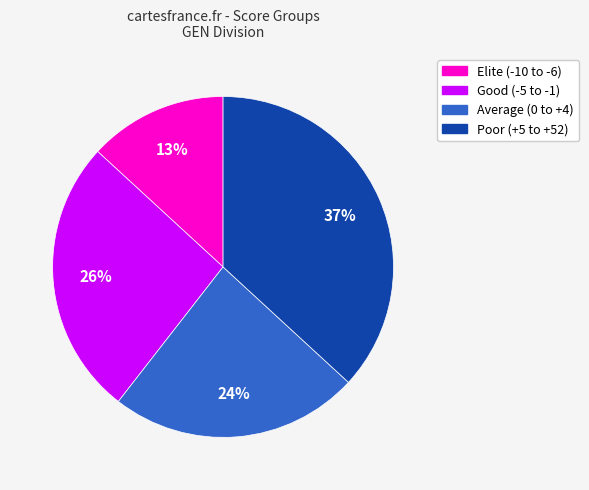

To the nearest percent, what is the average slice percentage?

25%